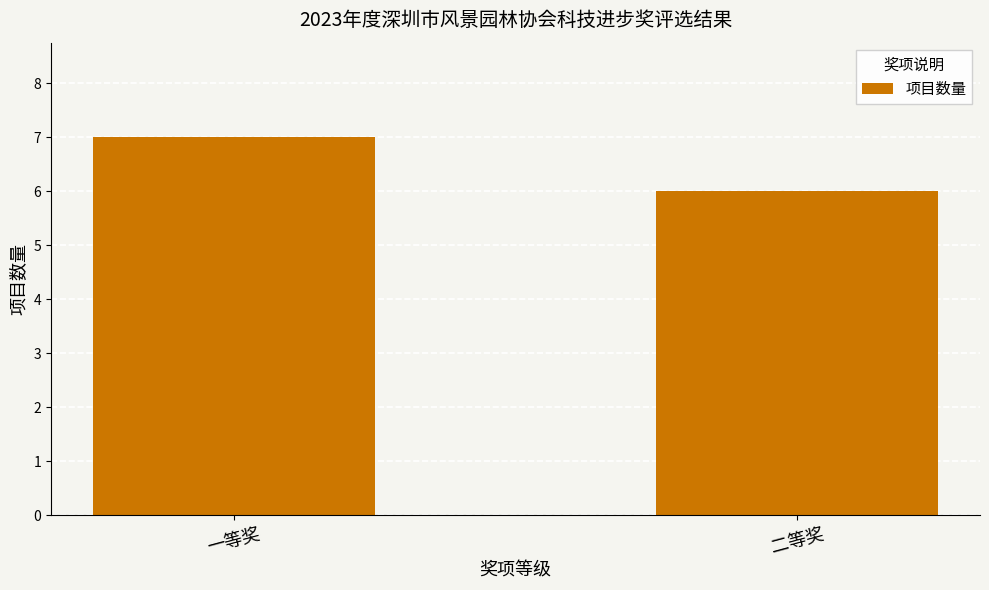

List the labels in order of value, smallest first.

二等奖, 一等奖